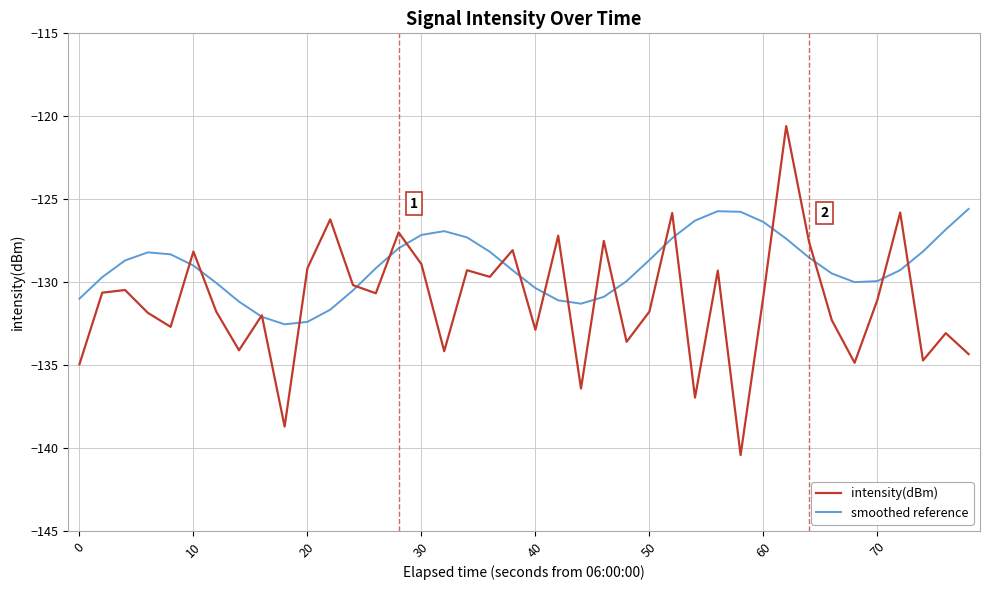

How many values in the smoothed reference series are below -129?

21